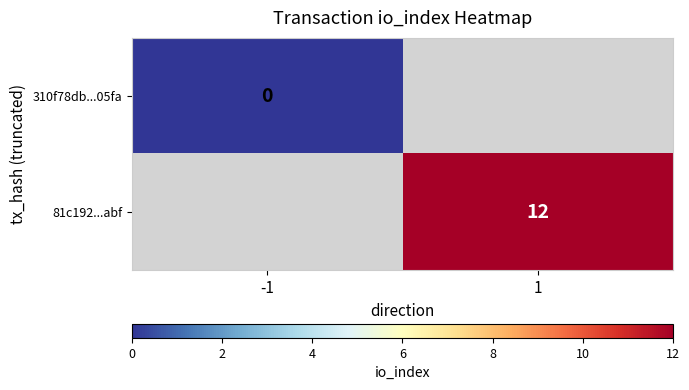

Which label corresponds to the smallest value in the chart?

-1